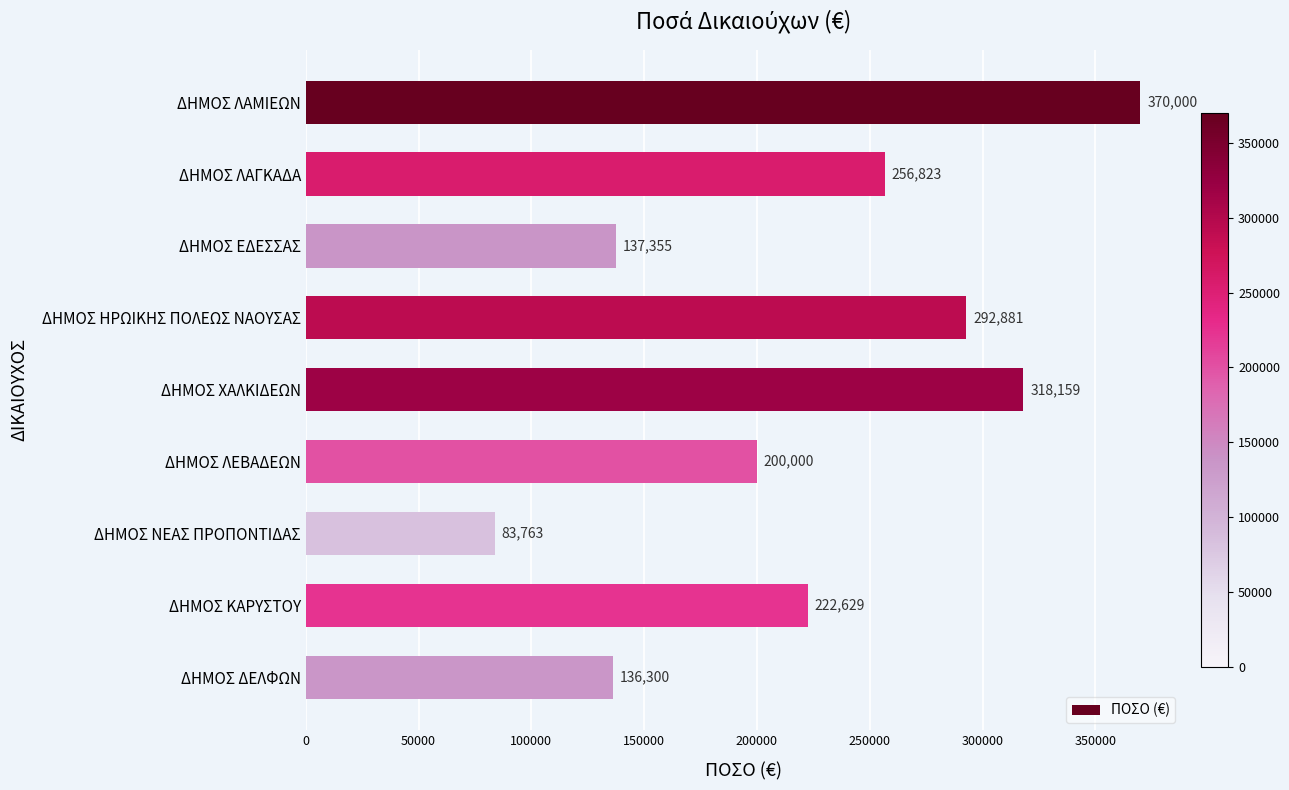

At which label is the value closest to 226881?

ΔΗΜΟΣ ΚΑΡΥΣΤΟΥ